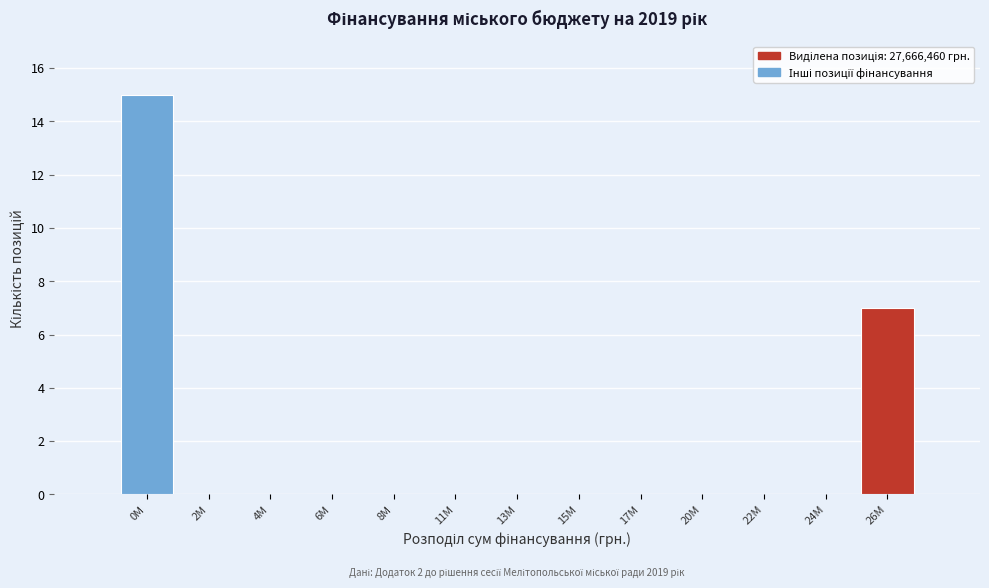

Reading left to right, transcribe all the data shown in this chart.

0M=15	2M=0	4M=0	6M=0	8M=0	11M=0	13M=0	15M=0	17M=0	20M=0	22M=0	24M=0	26M=7